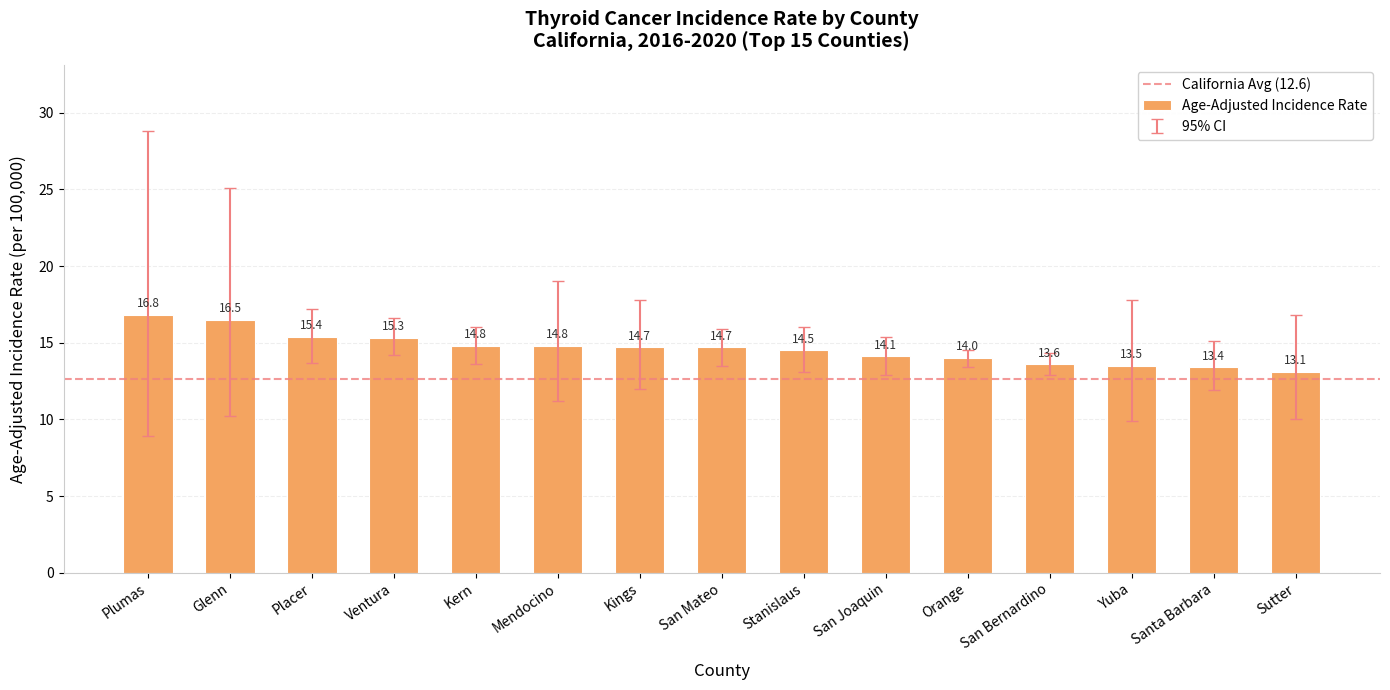

What is the change in value from San Joaquin to Orange?

-0.1